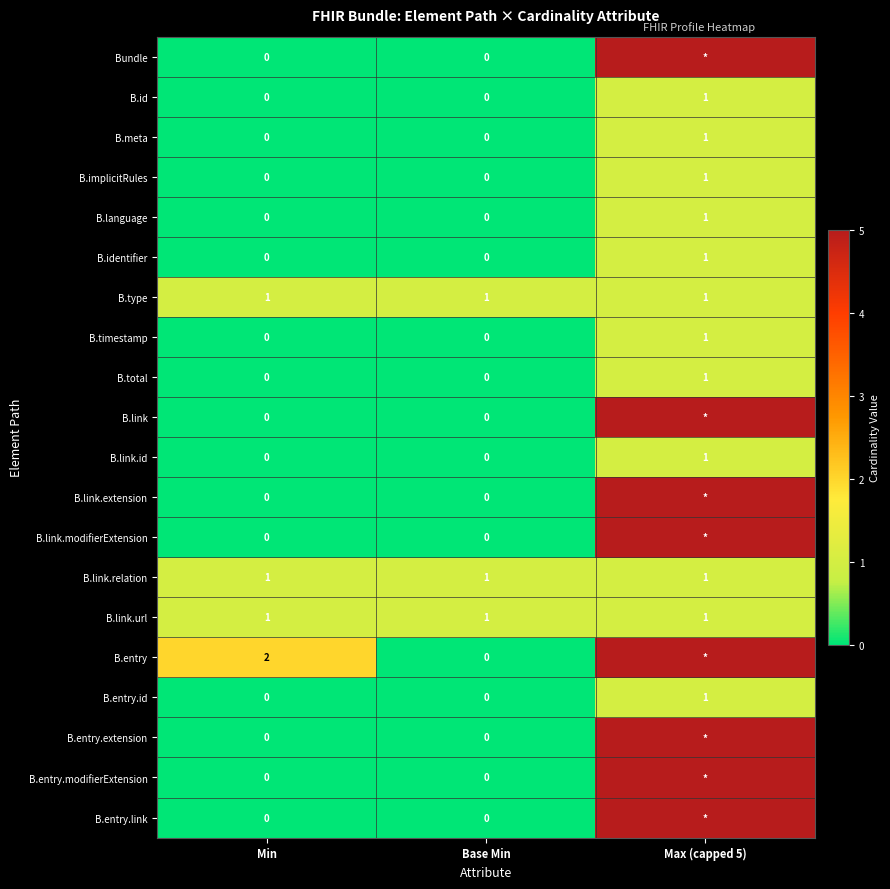

Which series changed the most between Min and Base Min?

B.entry